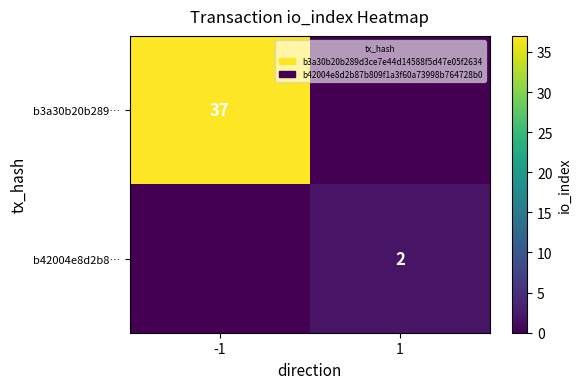

The b42004e8d2b8… series shows 1 at 1. True or false?

False